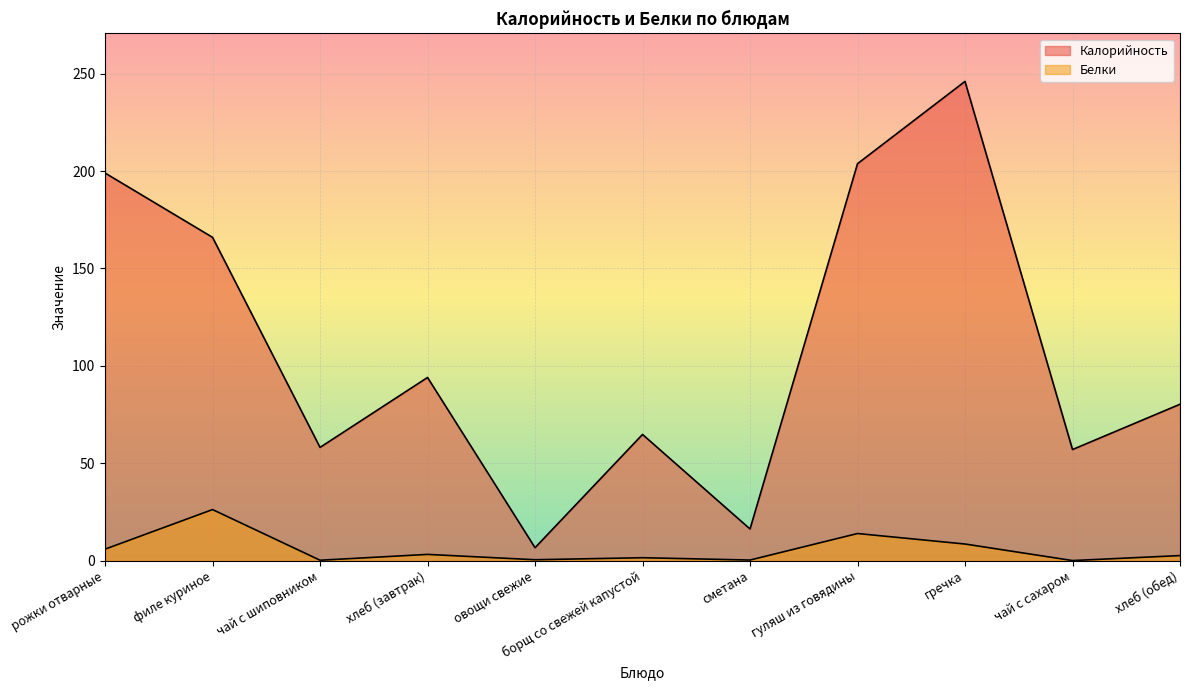

Reading left to right, transcribe all the data shown in this chart.

Калорийность: рожки отварные=199.0	филе куриное=165.9	чай с шиповником=58.1	хлеб (завтрак)=94.0	овощи свежие=6.6	борщ со свежей капустой=64.8	сметана=16.2	гуляш из говядины=203.8	гречка=246.0	чай с сахаром=57.0	хлеб (обед)=80.2
Белки: рожки отварные=5.8	филе куриное=26.2	чай с шиповником=0.2	хлеб (завтрак)=3.2	овощи свежие=0.4	борщ со свежей капустой=1.5	сметана=0.3	гуляш из говядины=13.9	гречка=8.5	чай с сахаром=0.0	хлеб (обед)=2.5